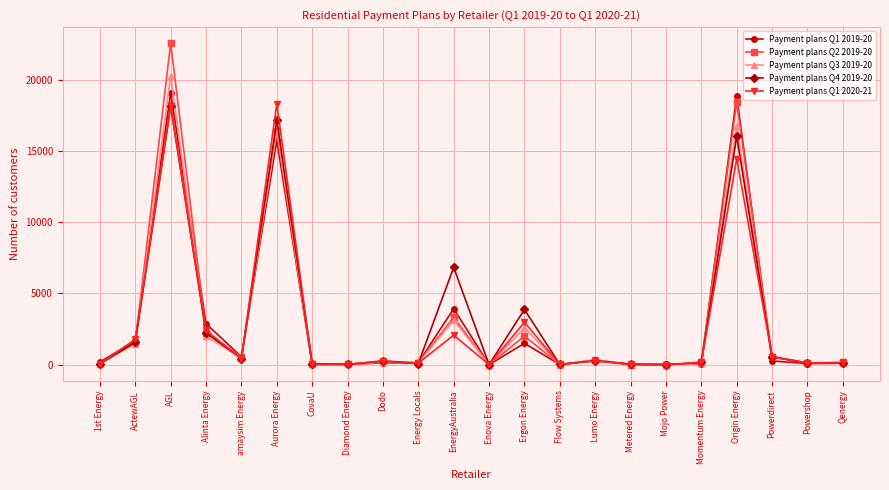

At which label is Payment plans Q1 2019-20 closest to 9540?

EnergyAustralia